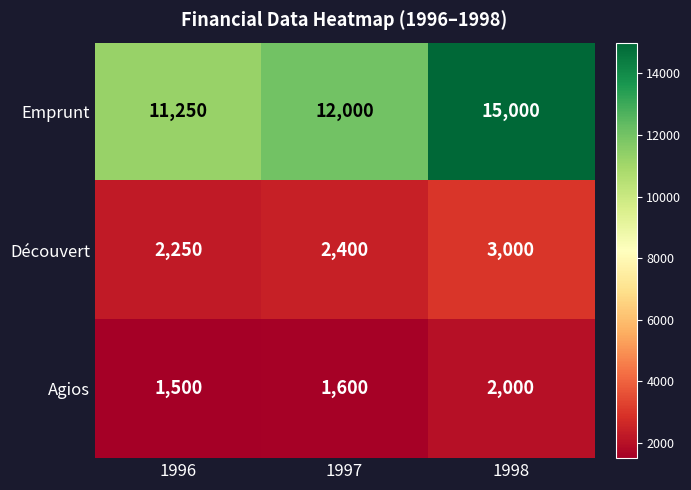

What value does the Découvert series have at 1998, to the nearest 100?

3000